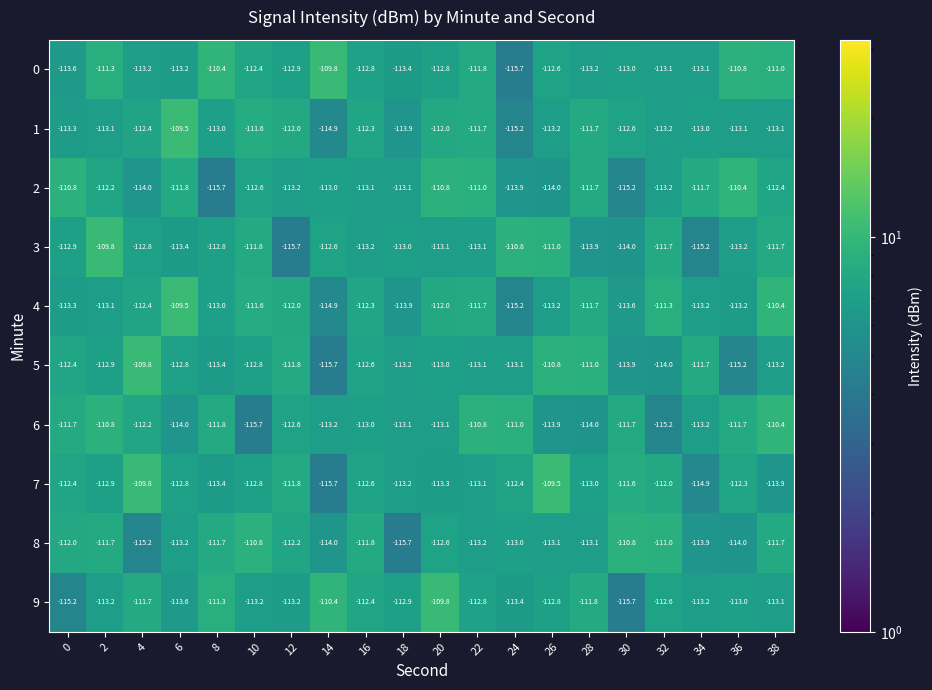

Which series has the largest total across all categories?

0